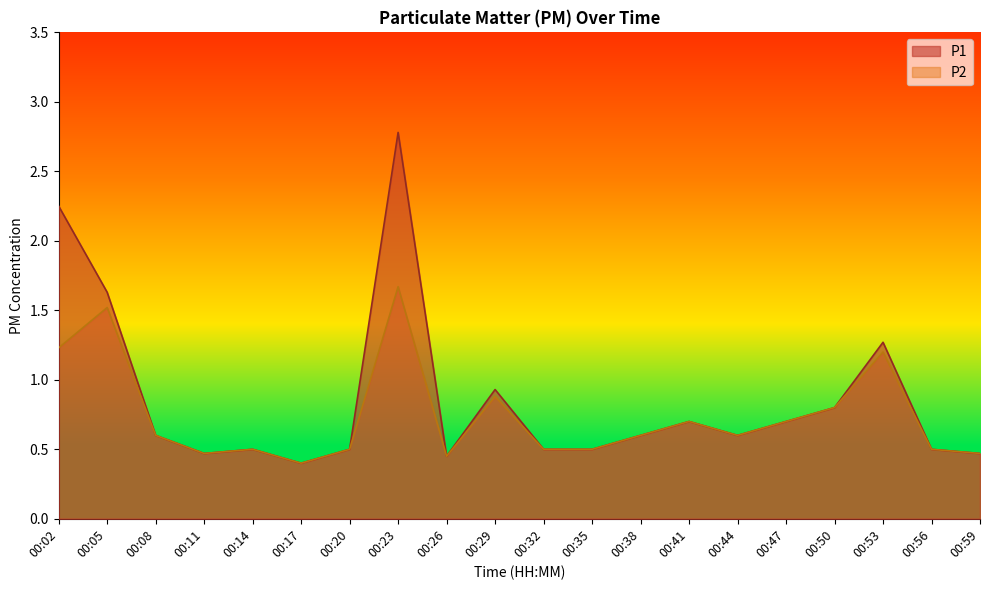

Reading left to right, what are all the values shown in this chart?

P1: 00:02=2.2	00:05=1.6	00:08=0.6	00:11=0.5	00:14=0.5	00:17=0.4	00:20=0.5	00:23=2.8	00:26=0.5	00:29=0.9	00:32=0.5	00:35=0.5	00:38=0.6	00:41=0.7	00:44=0.6	00:47=0.7	00:50=0.8	00:53=1.3	00:56=0.5	00:59=0.5
P2: 00:02=1.2	00:05=1.5	00:08=0.6	00:11=0.5	00:14=0.5	00:17=0.4	00:20=0.5	00:23=1.7	00:26=0.5	00:29=0.9	00:32=0.5	00:35=0.5	00:38=0.6	00:41=0.7	00:44=0.6	00:47=0.7	00:50=0.8	00:53=1.2	00:56=0.5	00:59=0.5